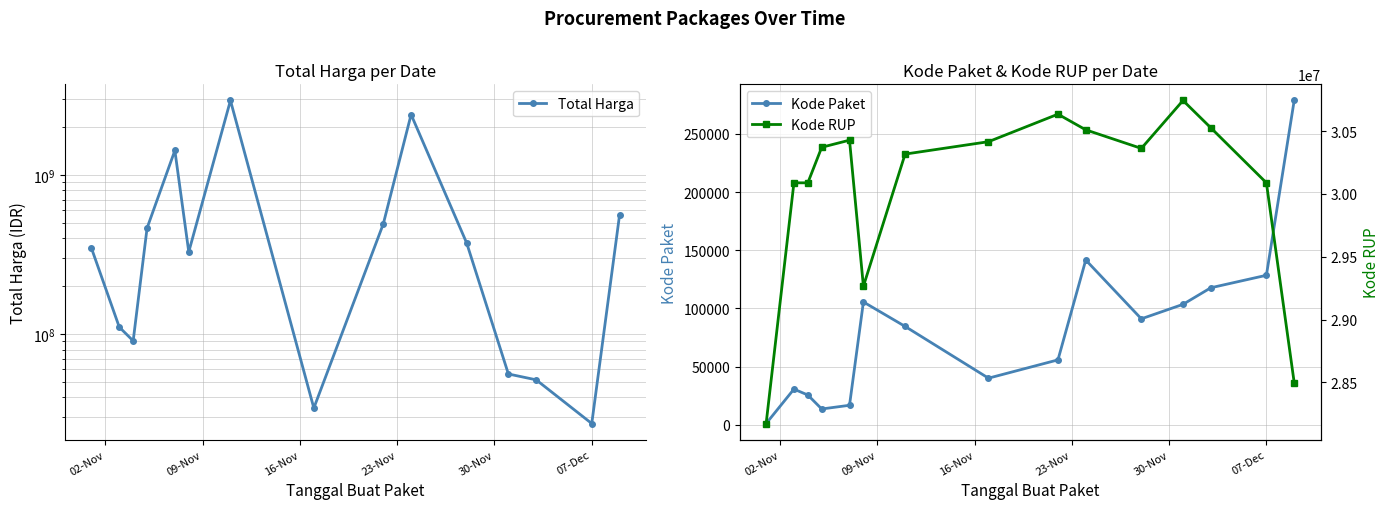

True or false: Kode Paket has more than 0 interior local peaks.

True